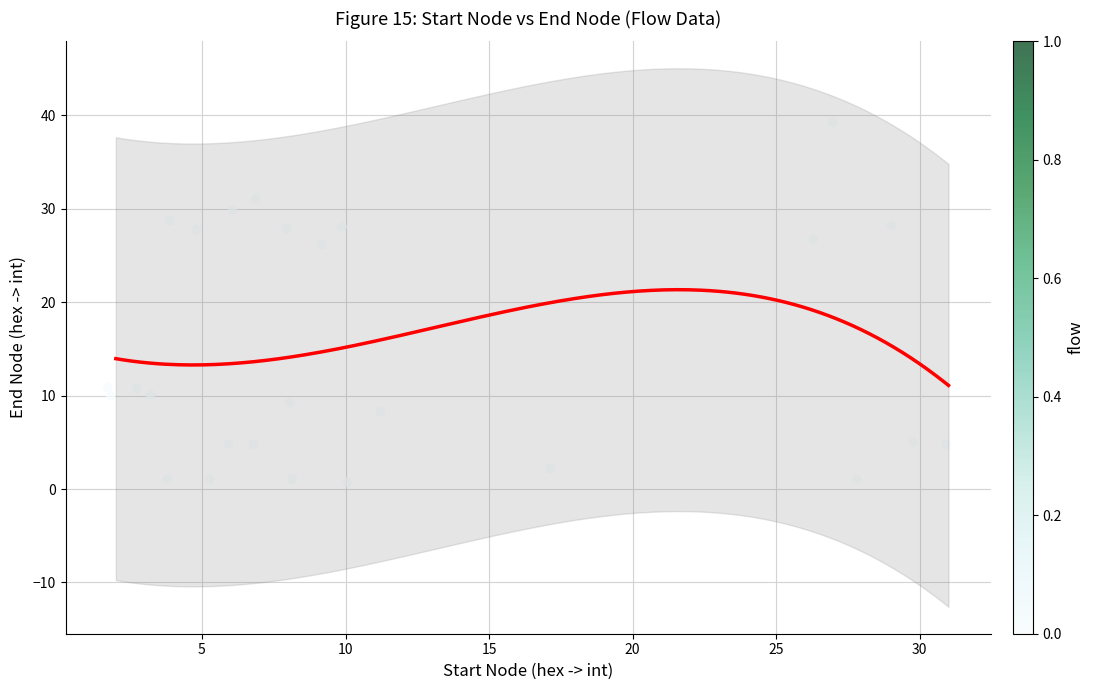

What is the range of X values (max minus min)?

29.2